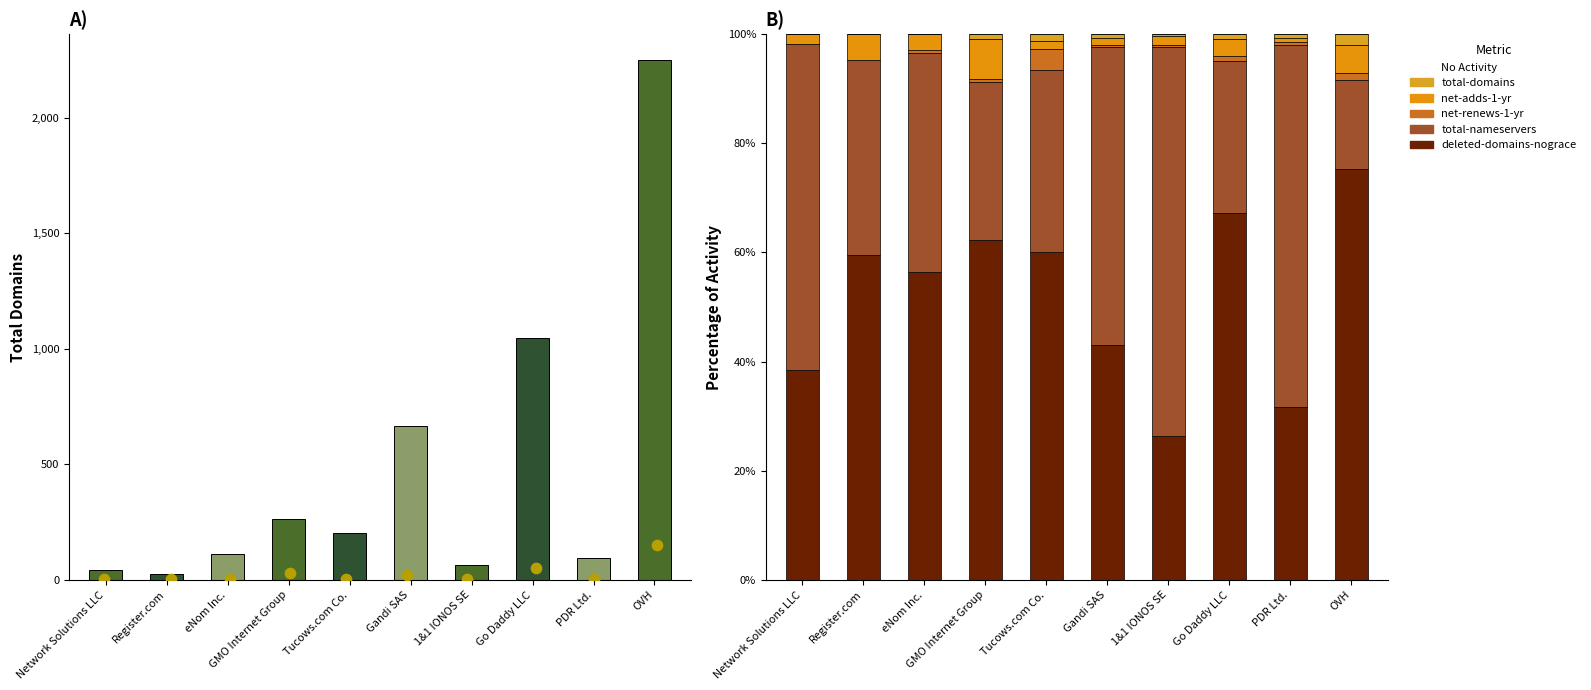

At how many categories does at least one series exceed 74?

1